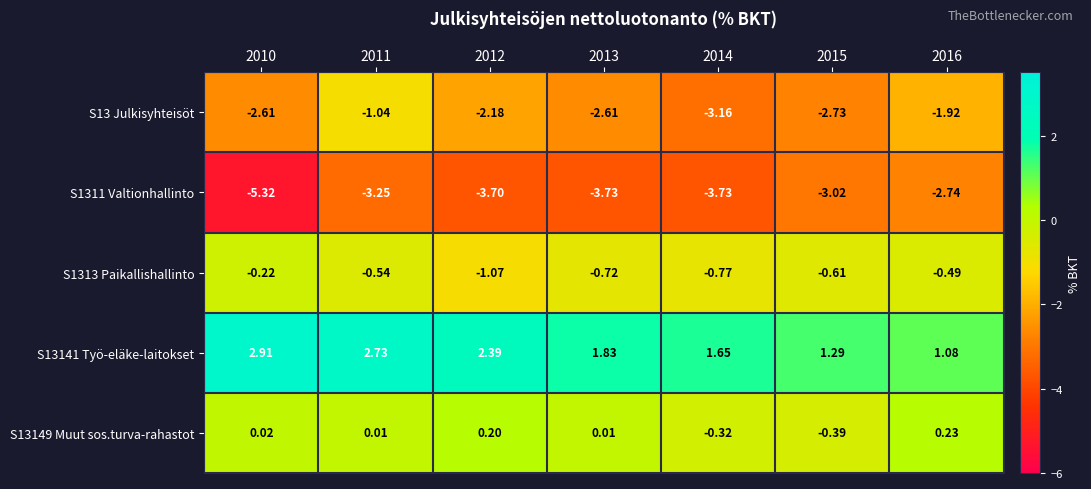

At which category does the chart reach its peak across all series?

2010